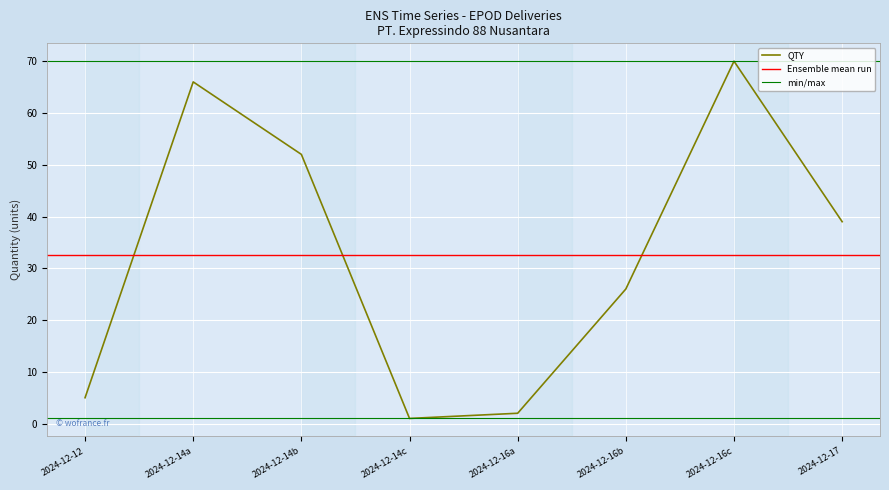

Where is QTY nearest to the value 35?

2024-12-17